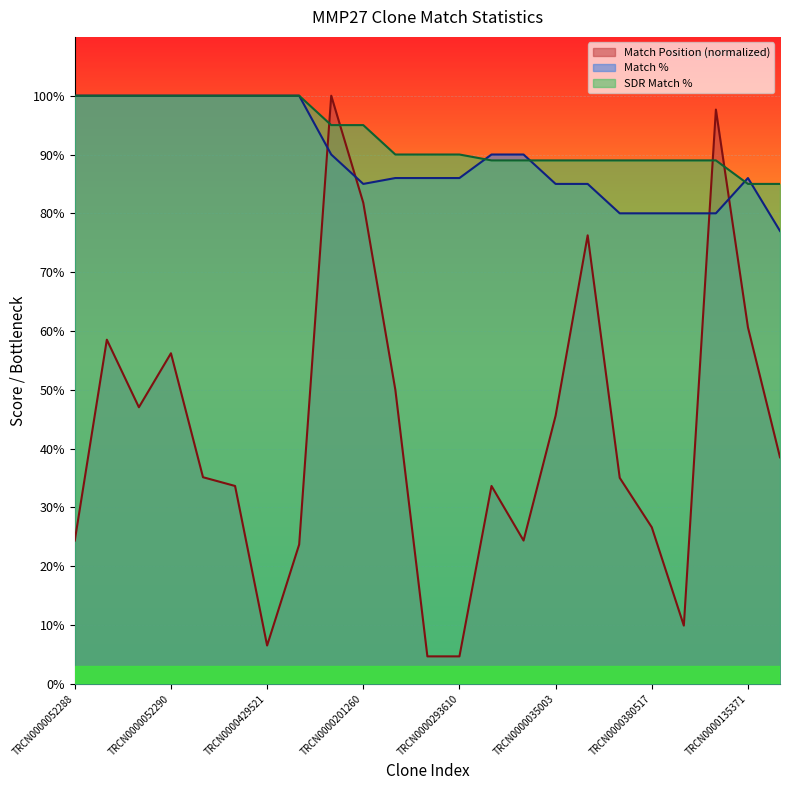

List the series in order of their peak value, highest first.

Match Position, Match %, SDR Match %